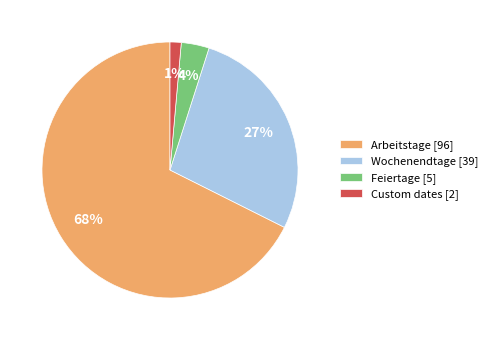

How many segments does this pie chart have?

4